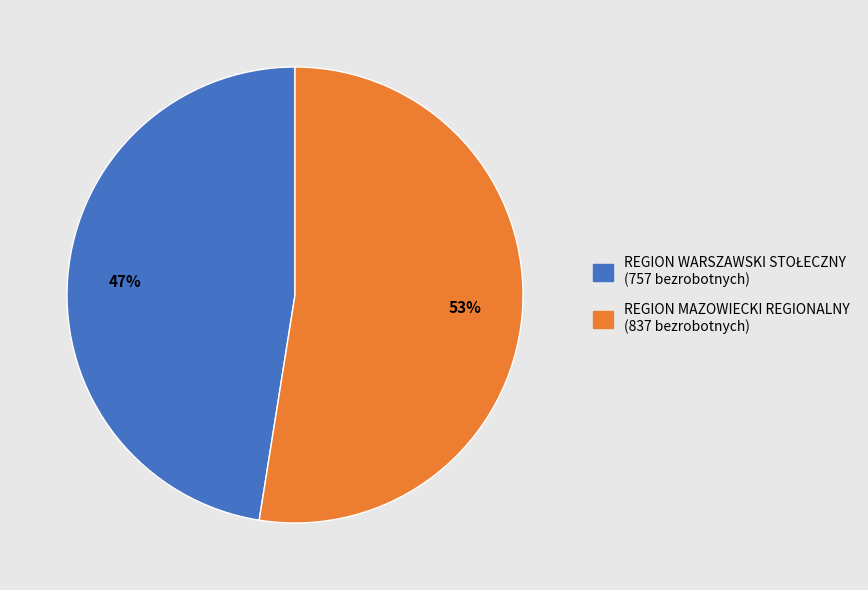

The REGION MAZOWIECKI REGIONALNY (837 bezrobotnych) slice represents 42% of the pie. True or false?

False